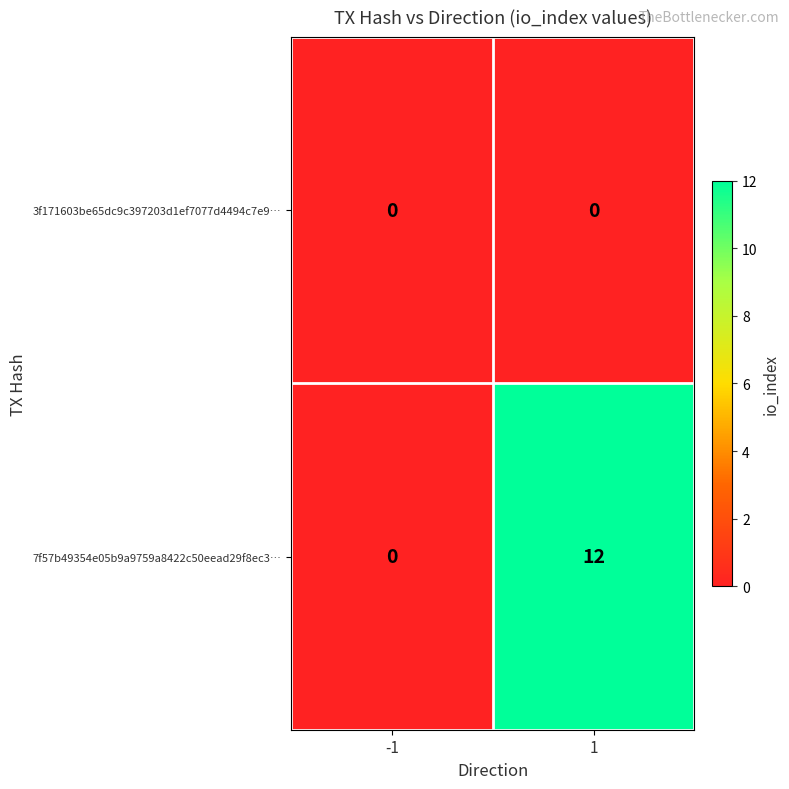

Which series has the largest total across all categories?

7f57b49354e05b9a9759a8422c50eead29f8ec3…